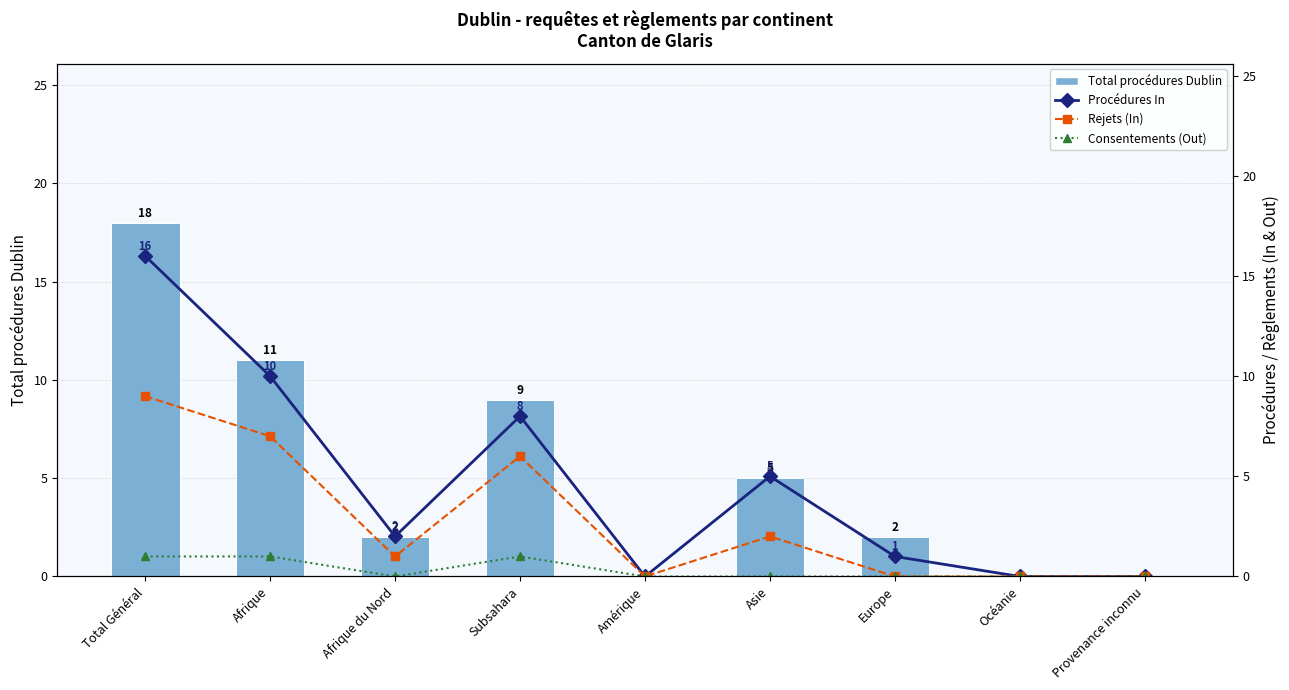

Reading left to right, extract all data points from this chart.

Total procédures Dublin: 18	11	2	9	0	5	2	0	0
Procédures In: 16	10	2	8	0	5	1	0	0
Rejets (In): 9	7	1	6	0	2	0	0	0
Consentements (Out): 1	1	0	1	0	0	0	0	0